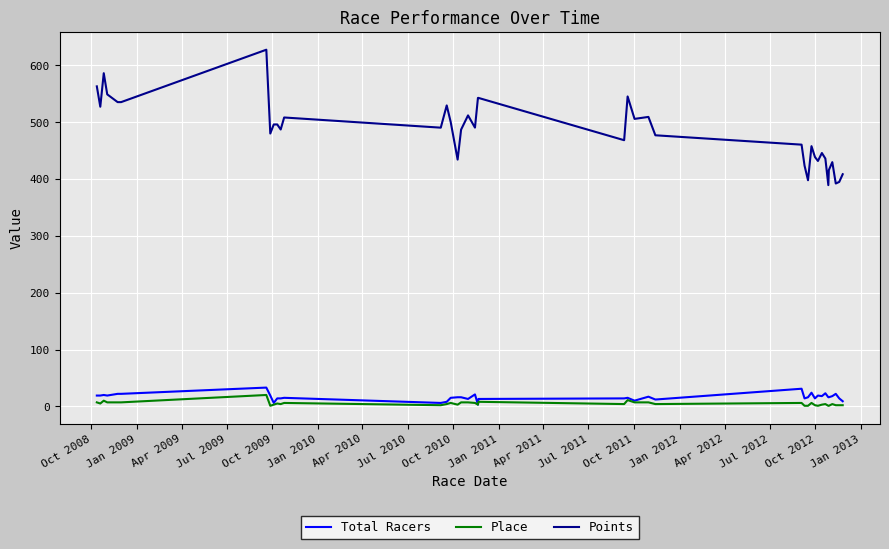

What is the maximum value for Total Racers?

33.0